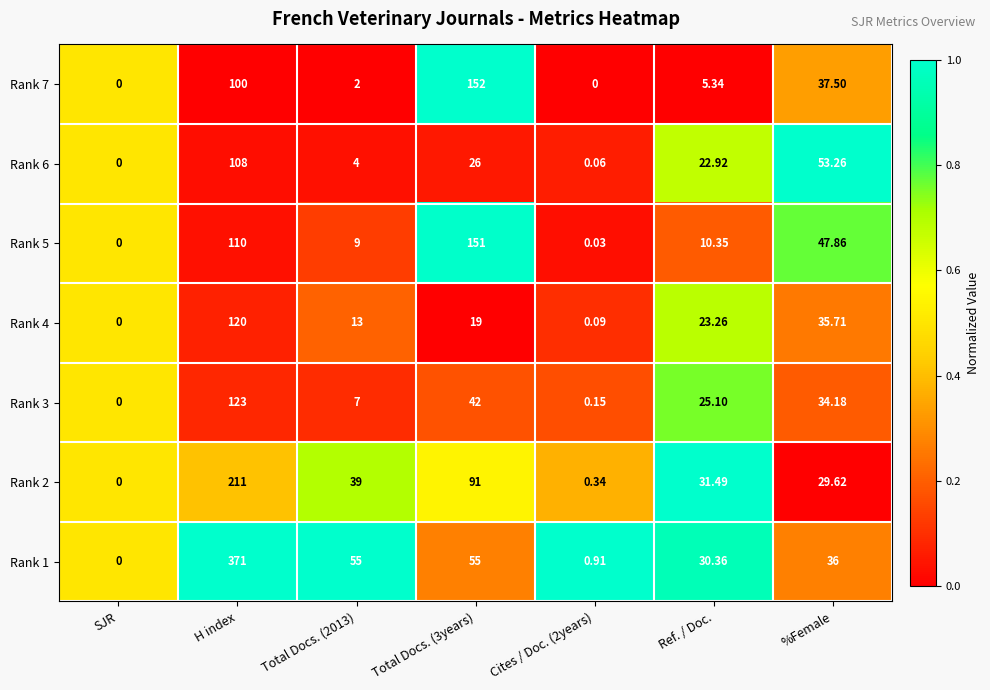

At which category is the sum across all series the highest?

H index